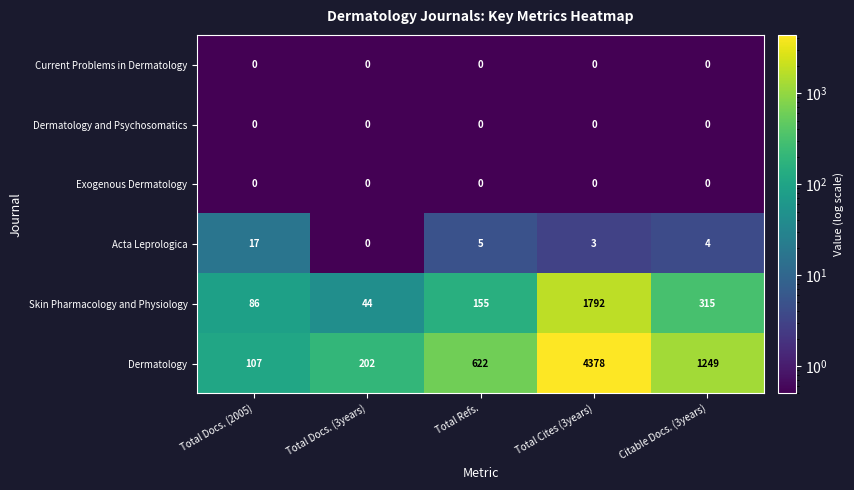

Reading left to right, transcribe all the data shown in this chart.

Current Problems in Dermatology: 0	0	0	0	0
Dermatology and Psychosomatics: 0	0	0	0	0
Exogenous Dermatology: 0	0	0	0	0
Acta Leprologica: 17	0	5	3	4
Skin Pharmacology and Physiology: 86	44	155	1792	315
Dermatology: 107	202	622	4378	1249